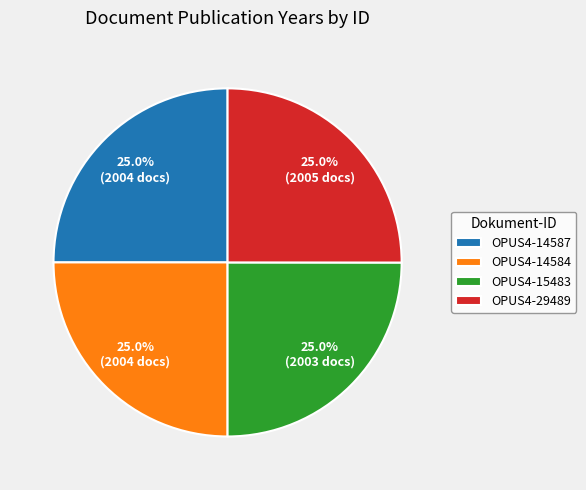

To the nearest percent, what is the combined percentage of OPUS4-15483 and OPUS4-14584?

50%